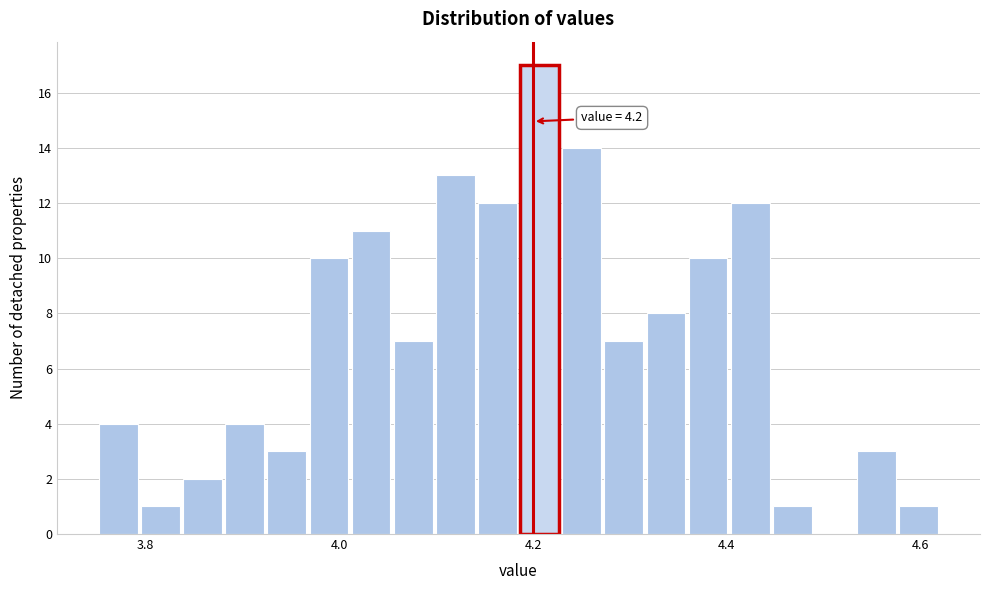

Read against the x-axis, roughly where is the centre of the tallest bar?

4.20